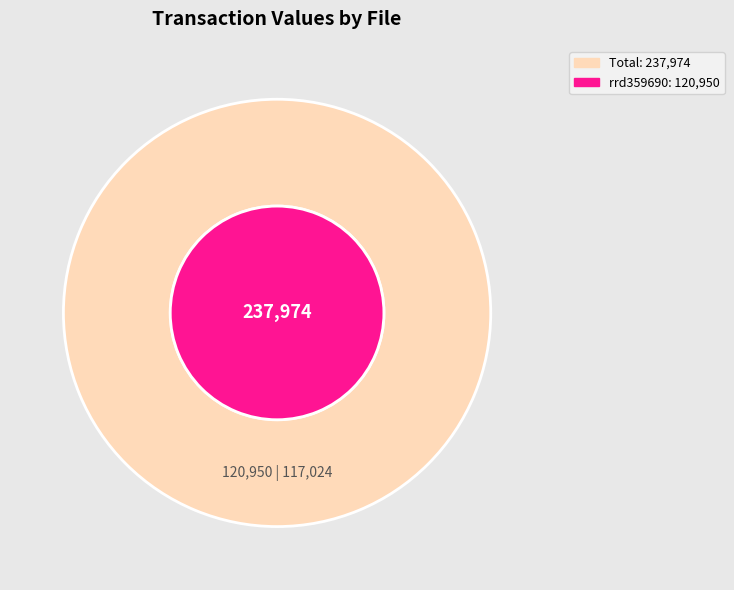

To the nearest percent, what is the difference between the largest and smallest slice percentages?

2%